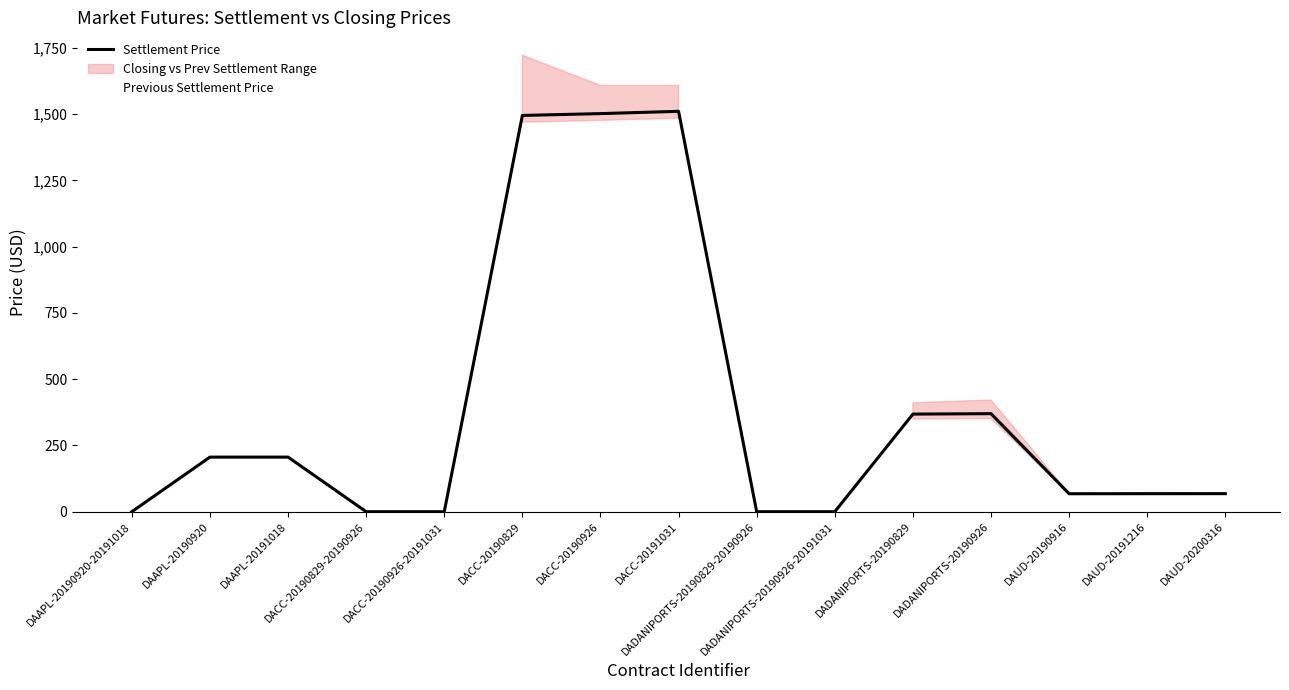

The Settlement Price series shows 490.6 at DADANIPORTS-20190829-20190926. True or false?

False